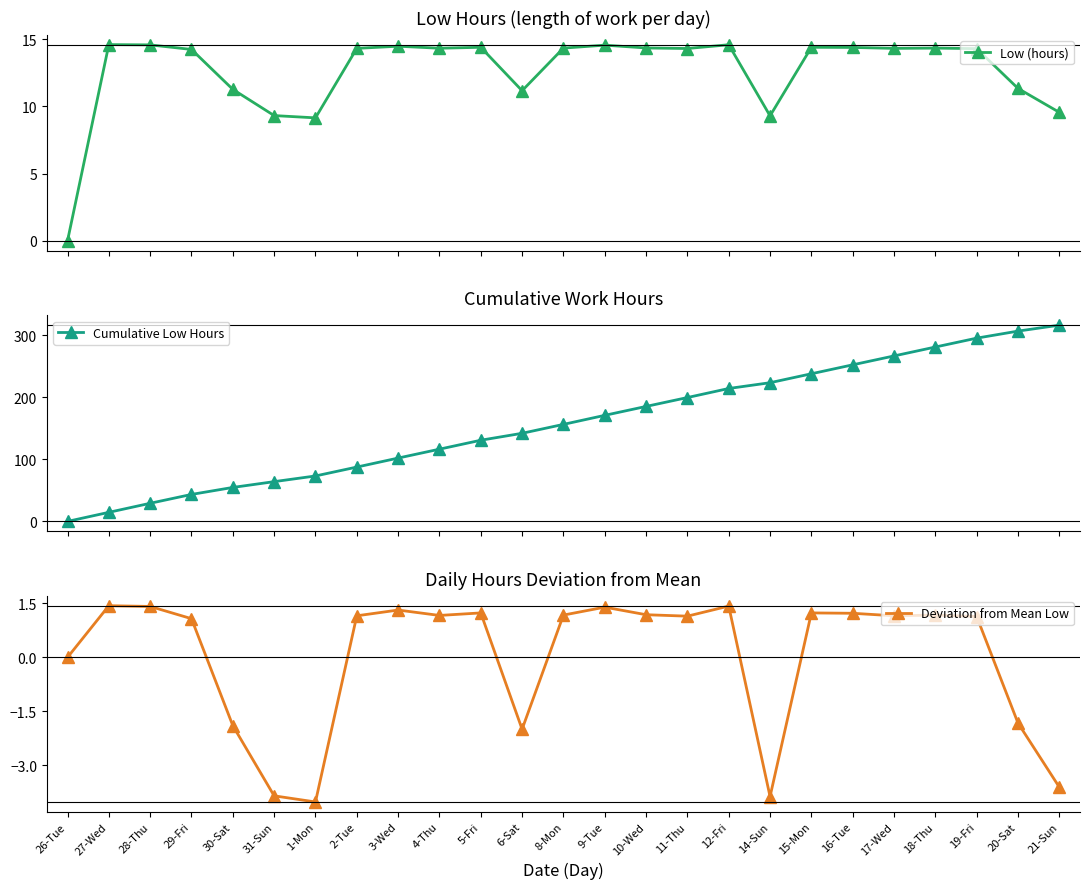

Reading right to left, transcribe all the data shown in this chart.

Low (hours): 21-Sun=9.6	20-Sat=11.3	19-Fri=14.3	18-Thu=14.3	17-Wed=14.3	16-Tue=14.4	15-Mon=14.4	14-Sun=9.3	12-Fri=14.6	11-Thu=14.3	10-Wed=14.3	9-Tue=14.6	8-Mon=14.3	6-Sat=11.2	5-Fri=14.4	4-Thu=14.3	3-Wed=14.5	2-Tue=14.3	1-Mon=9.2	31-Sun=9.3	30-Sat=11.3	29-Fri=14.2	28-Thu=14.6	27-Wed=14.6	26-Tue=0.0
Cumulative Low Hours: 21-Sun=316.0	20-Sat=306.4	19-Fri=295.1	18-Thu=280.8	17-Wed=266.4	16-Tue=252.1	15-Mon=237.7	14-Sun=223.3	12-Fri=214.0	11-Thu=199.4	10-Wed=185.1	9-Tue=170.8	8-Mon=156.2	6-Sat=141.9	5-Fri=130.7	4-Thu=116.3	3-Wed=102.0	2-Tue=87.5	1-Mon=73.2	31-Sun=64.0	30-Sat=54.7	29-Fri=43.4	28-Thu=29.2	27-Wed=14.6	26-Tue=0.0
Deviation from Mean Low: 21-Sun=-3.6	20-Sat=-1.8	19-Fri=1.1	18-Thu=1.2	17-Wed=1.2	16-Tue=1.2	15-Mon=1.2	14-Sun=-3.9	12-Fri=1.4	11-Thu=1.1	10-Wed=1.2	9-Tue=1.4	8-Mon=1.2	6-Sat=-2.0	5-Fri=1.2	4-Thu=1.2	3-Wed=1.3	2-Tue=1.2	1-Mon=-4.0	31-Sun=-3.8	30-Sat=-1.9	29-Fri=1.1	28-Thu=1.4	27-Wed=1.4	26-Tue=0.0